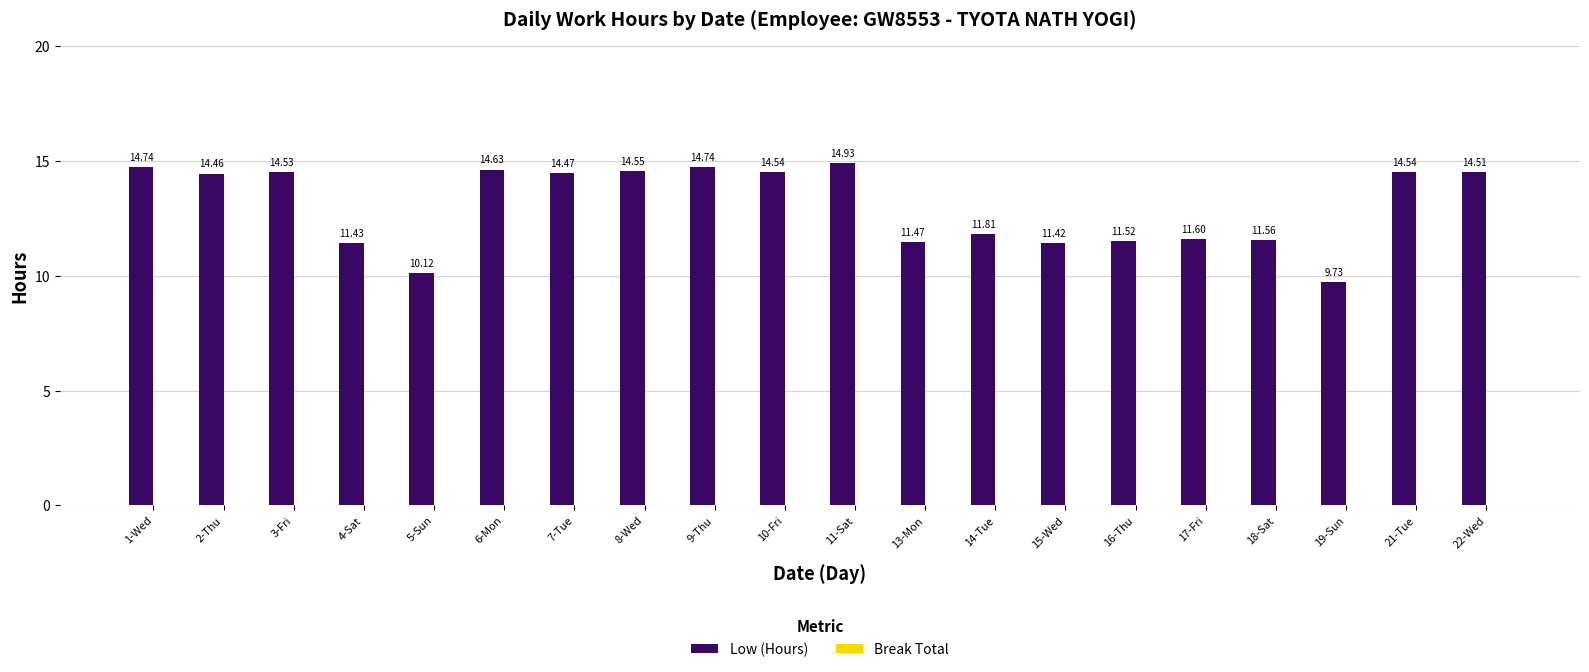

What is the label of the 18th bar from the left?

19-Sun